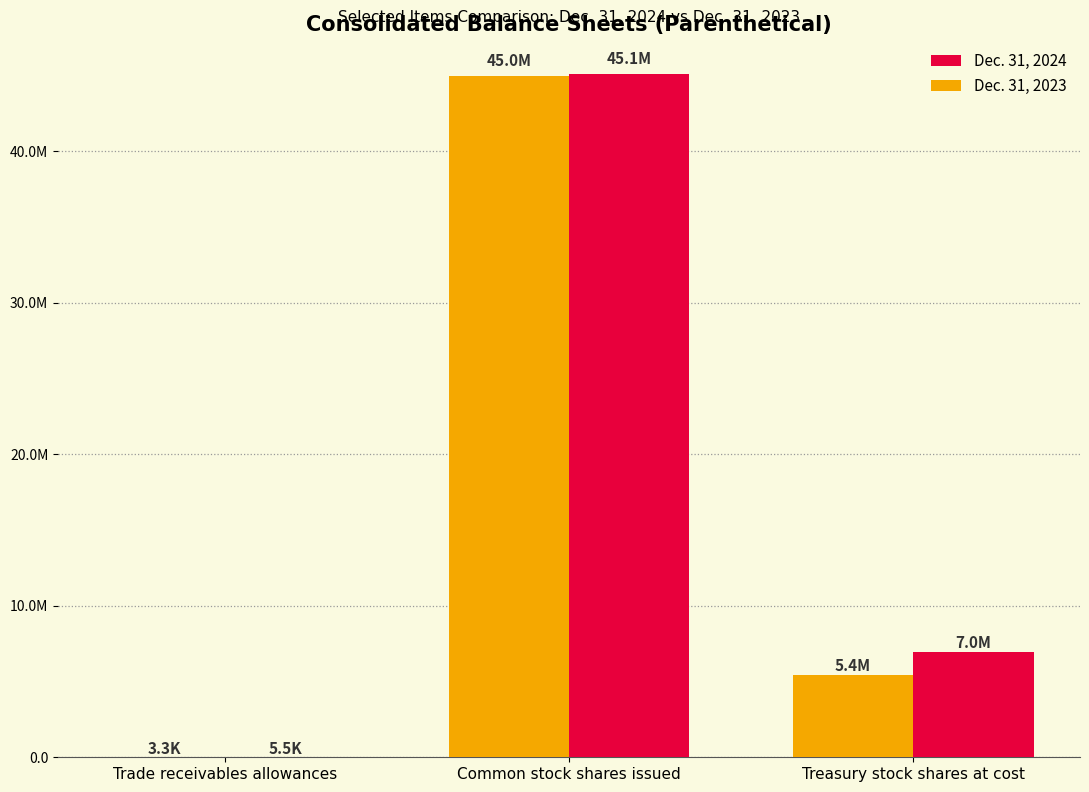

True or false: Dec. 31, 2024 has a value of 2262155 at Treasury stock shares at cost.

False